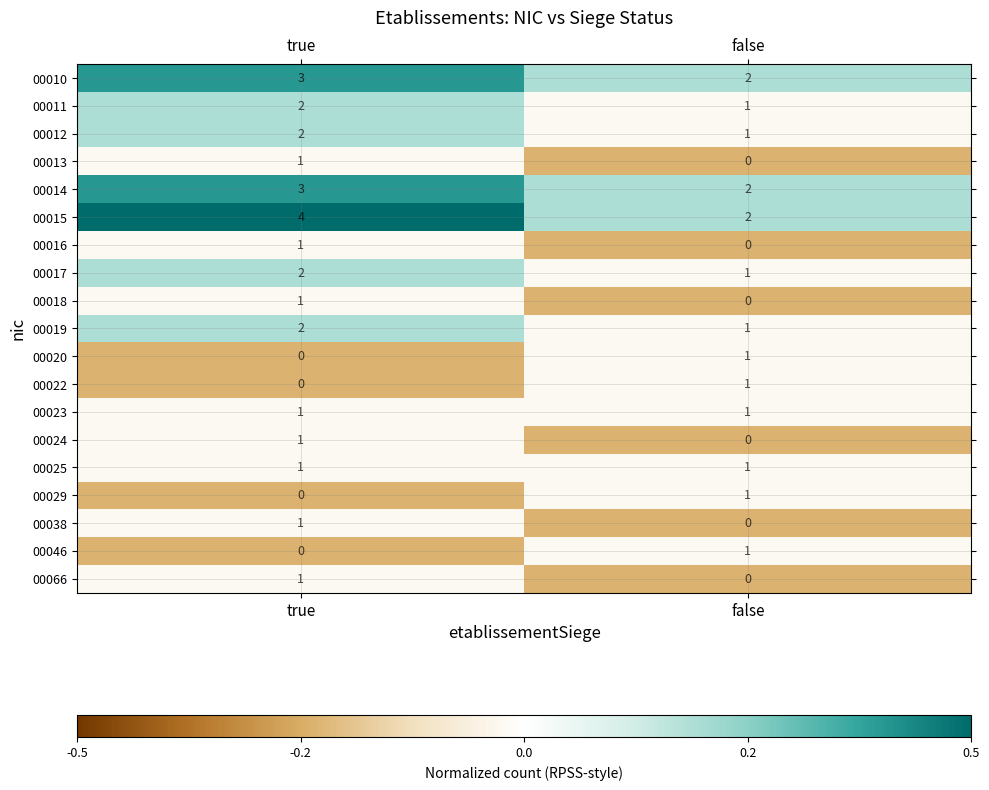

Which series has the largest range (max minus min)?

00015